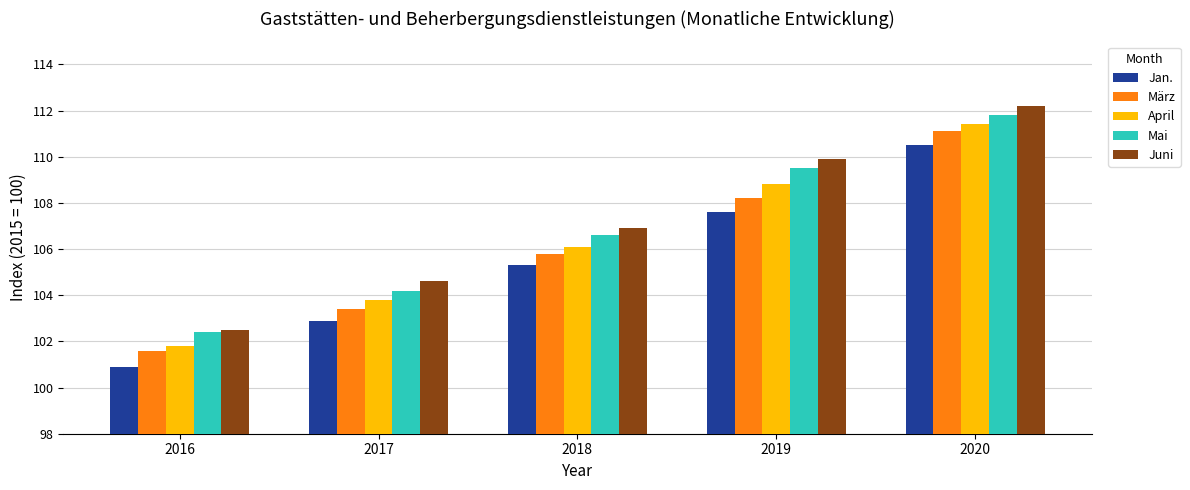

Which category has the lowest value in the Jan. series?

2016